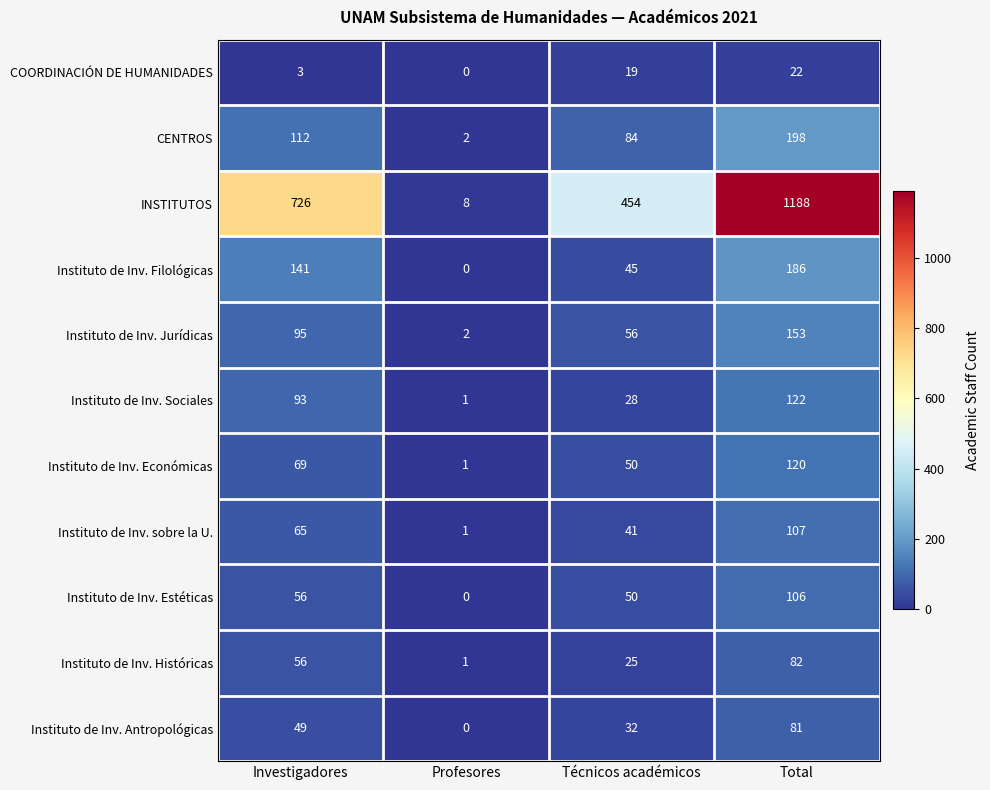

List the series in order of their peak value, highest first.

INSTITUTOS, CENTROS, Instituto de Inv. Filológicas, Instituto de Inv. Jurídicas, Instituto de Inv. Sociales, Instituto de Inv. Económicas, Instituto de Inv. sobre la U., Instituto de Inv. Estéticas, Instituto de Inv. Históricas, Instituto de Inv. Antropológicas, COORDINACIÓN DE HUMANIDADES